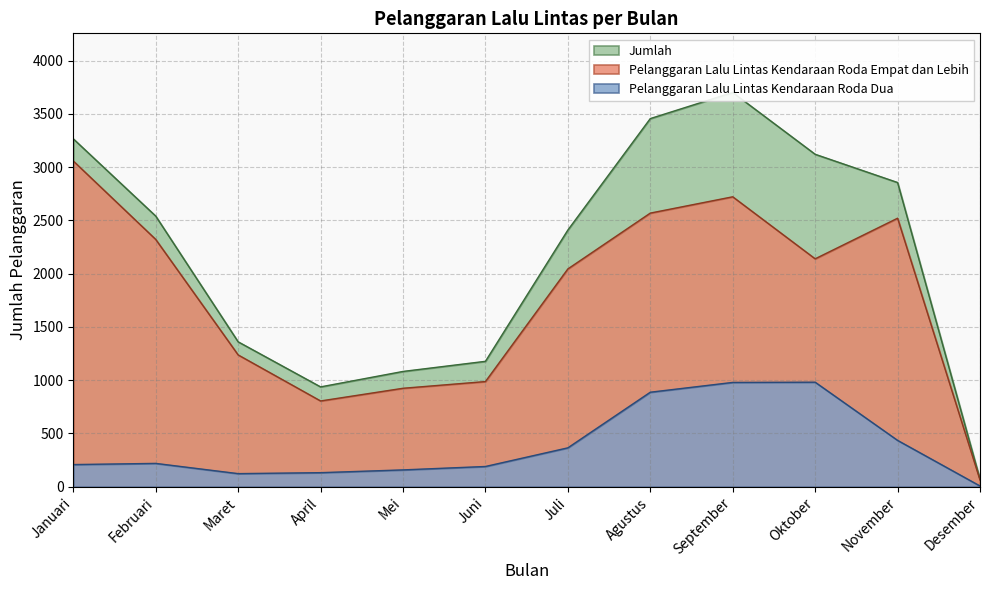

List the labels in order of Pelanggaran Lalu Lintas Kendaraan Roda Empat dan Lebih value, smallest first.

Desember, April, Mei, Juni, Maret, Juli, Oktober, Februari, November, Agustus, September, Januari